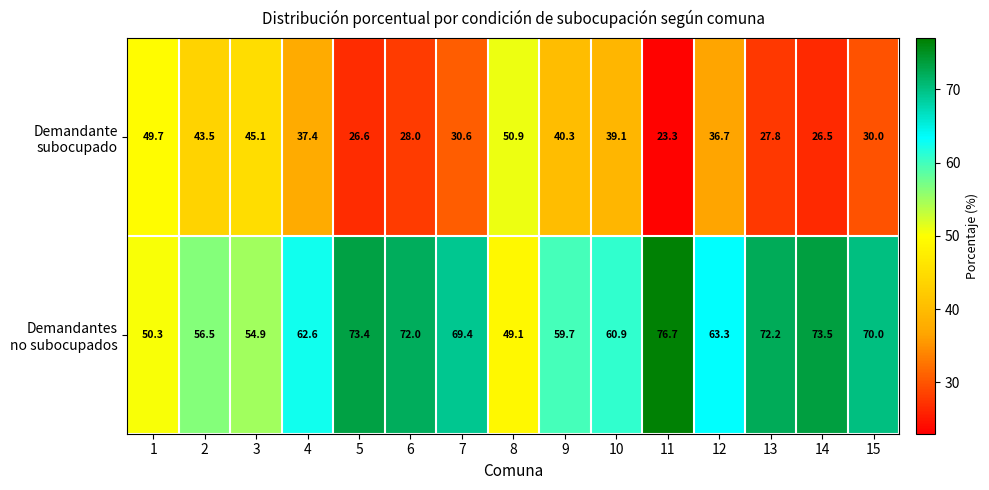

What is the spread (max minus min) of values at 14?

47.0